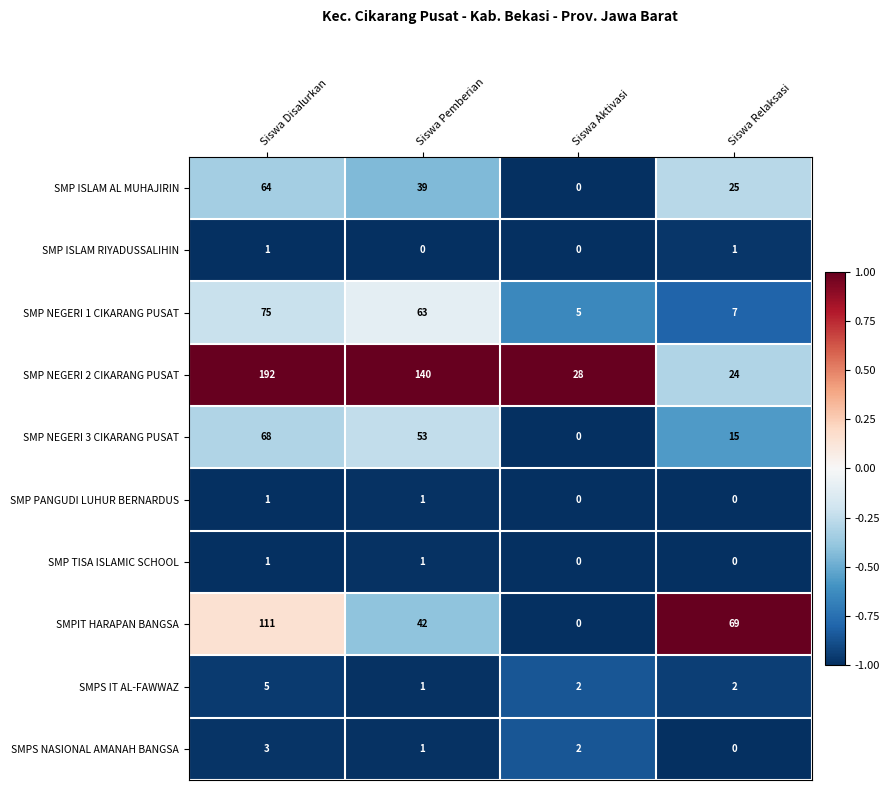

What is the difference between the highest and lowest values at Siswa Aktivasi?

28